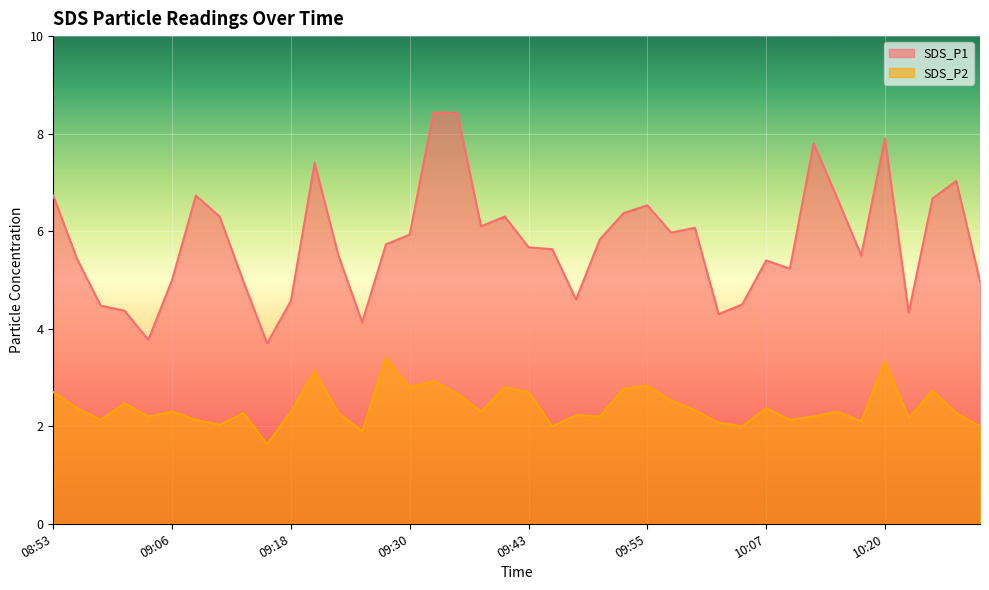

At which category is the sum across all series the highest?

09:33